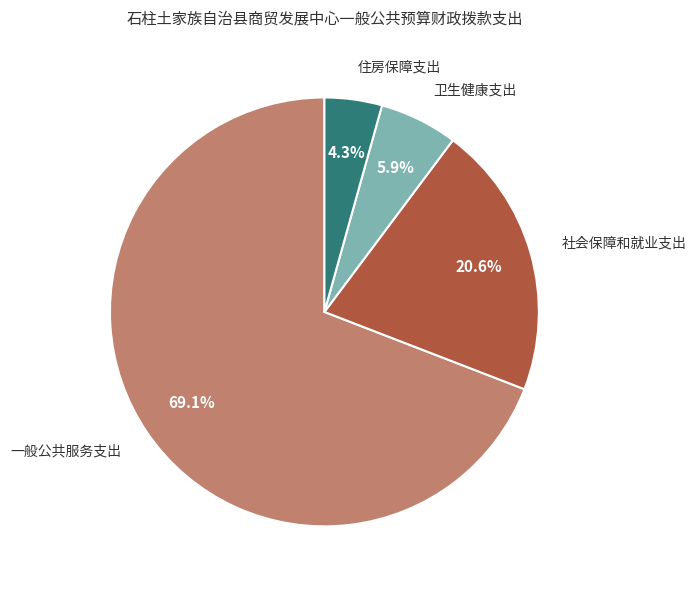

To the nearest percent, what percentage of the pie is 住房保障支出?

4%